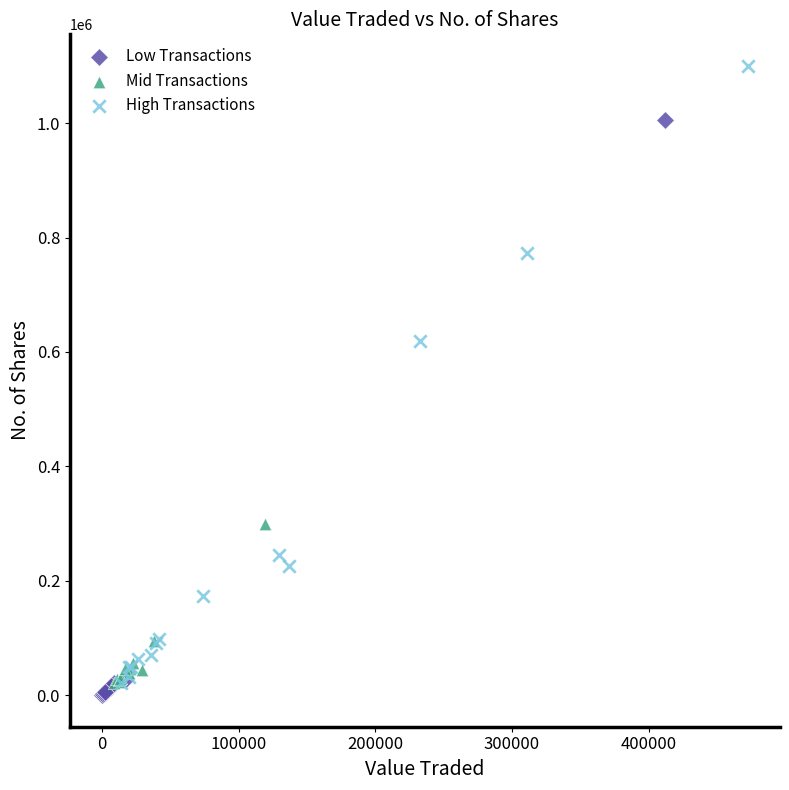

Which series has the largest Y range (max minus min)?

High Transactions